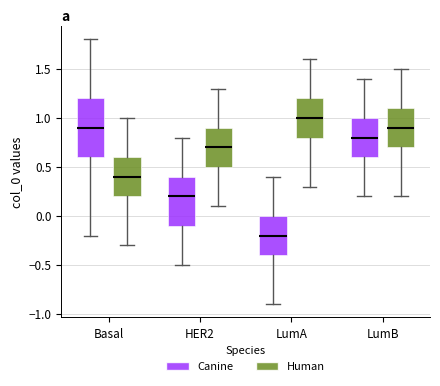

Which box is the tallest, from its lower edge to its upper edge?

Basal (Canine)